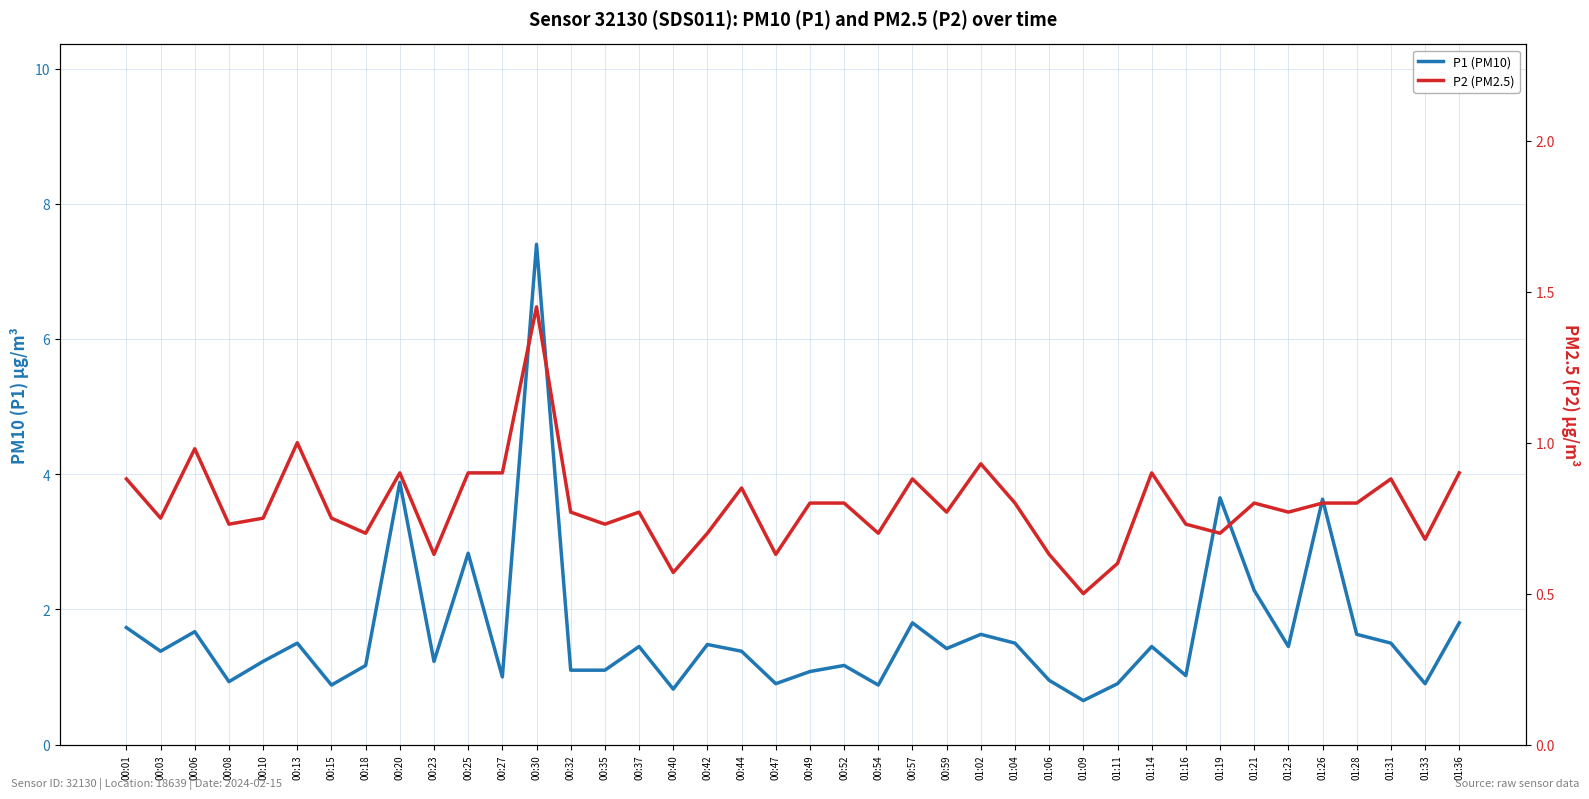

What is the value of the P2 (PM2.5) point at the 23rd from the left?

0.7